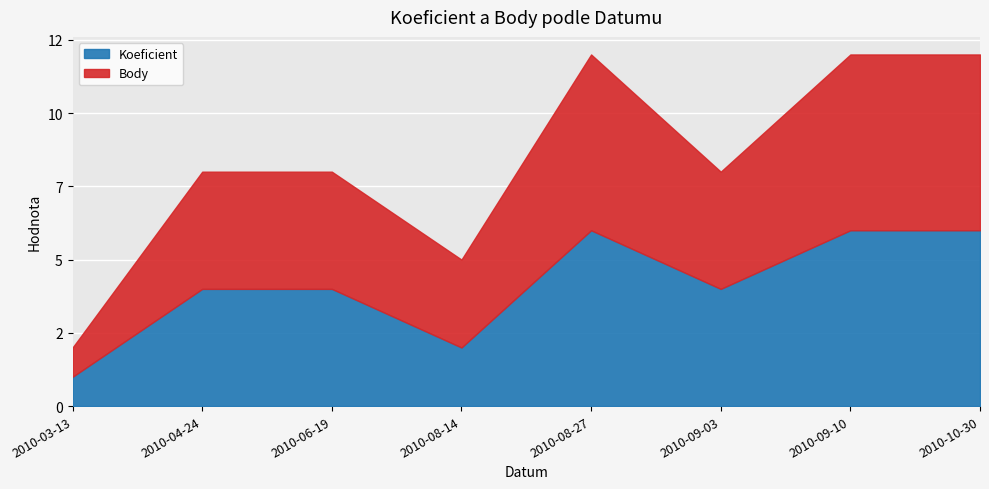

What is the value of the Body point at the 4th from the left?

3